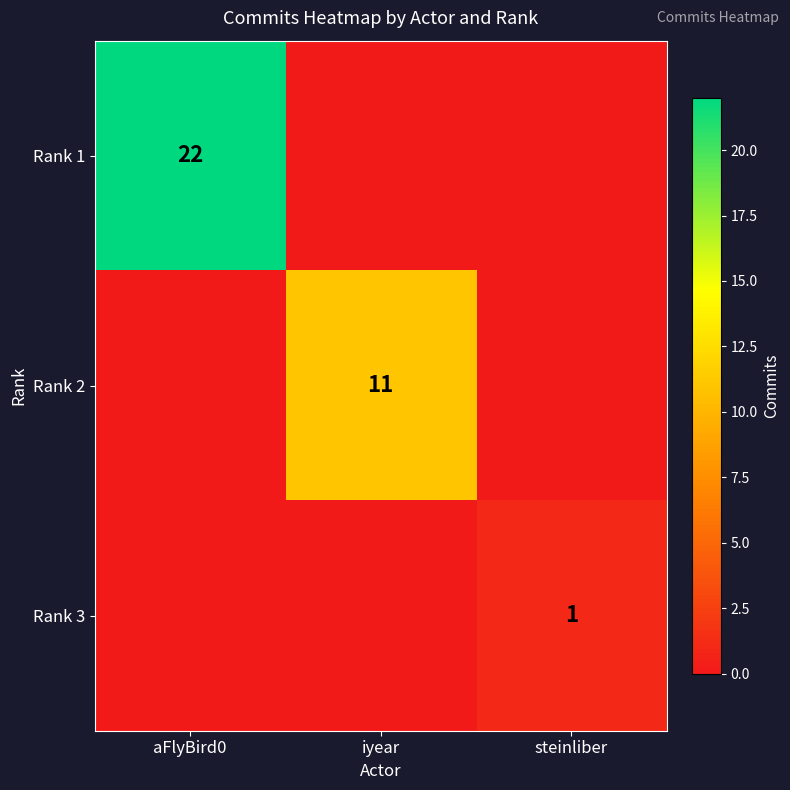

The Rank 2 series shows 11 at iyear. True or false?

True